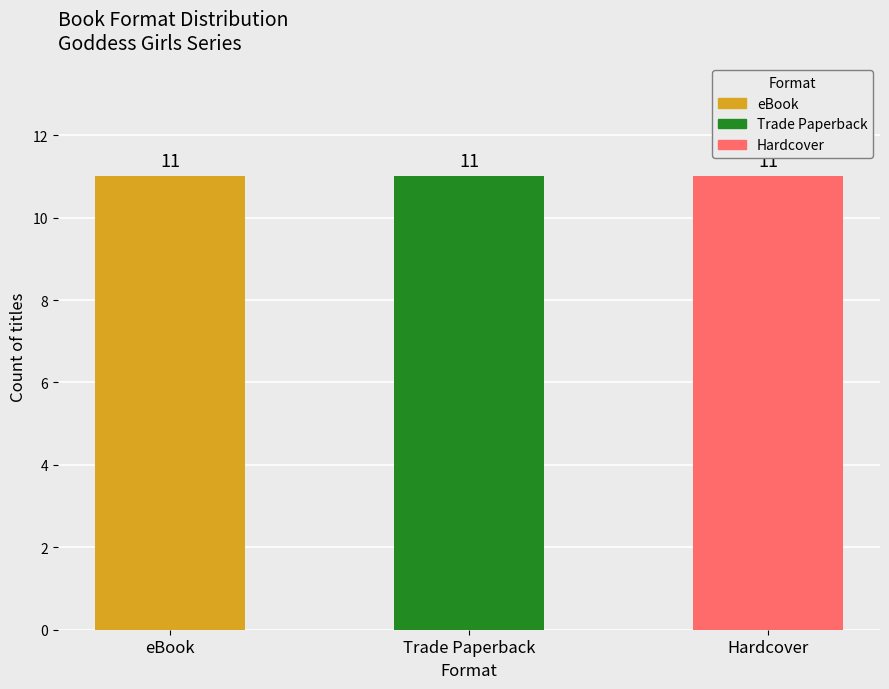

Which series has the widest spread of values?

eBook